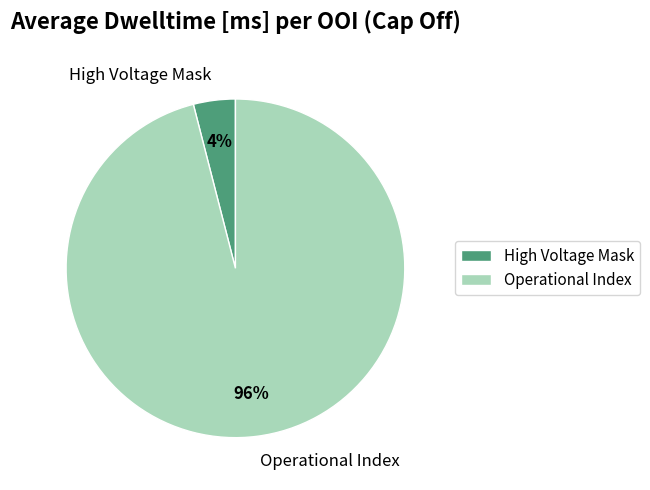

Rank the categories by value from highest to lowest.

Operational Index, High Voltage Mask